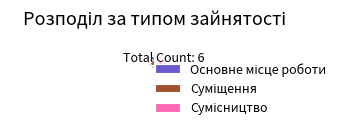

How many slices are in this pie chart?

3